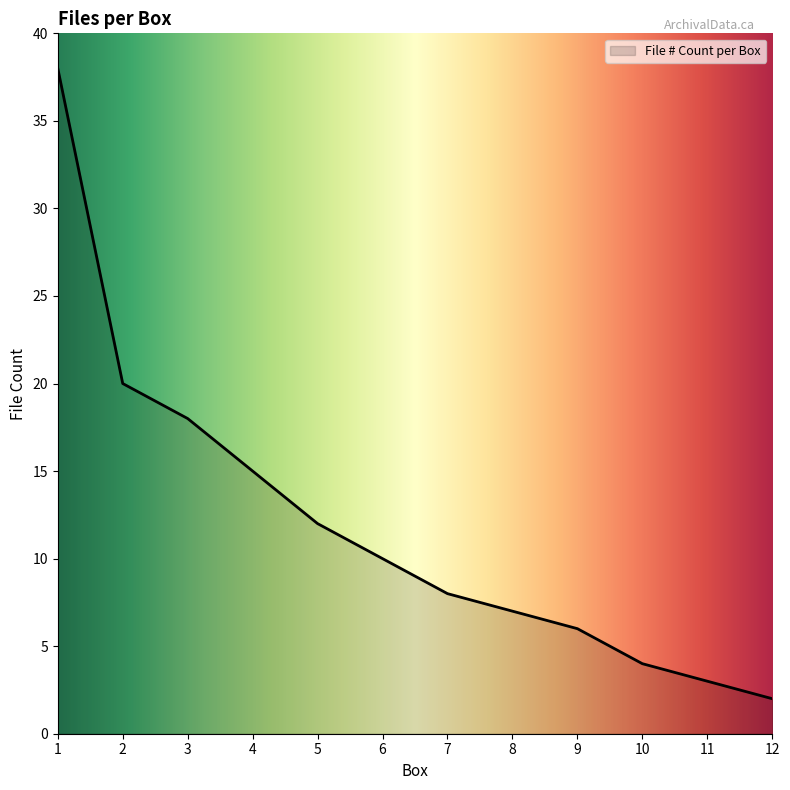

The value at 1 is 38. True or false?

True